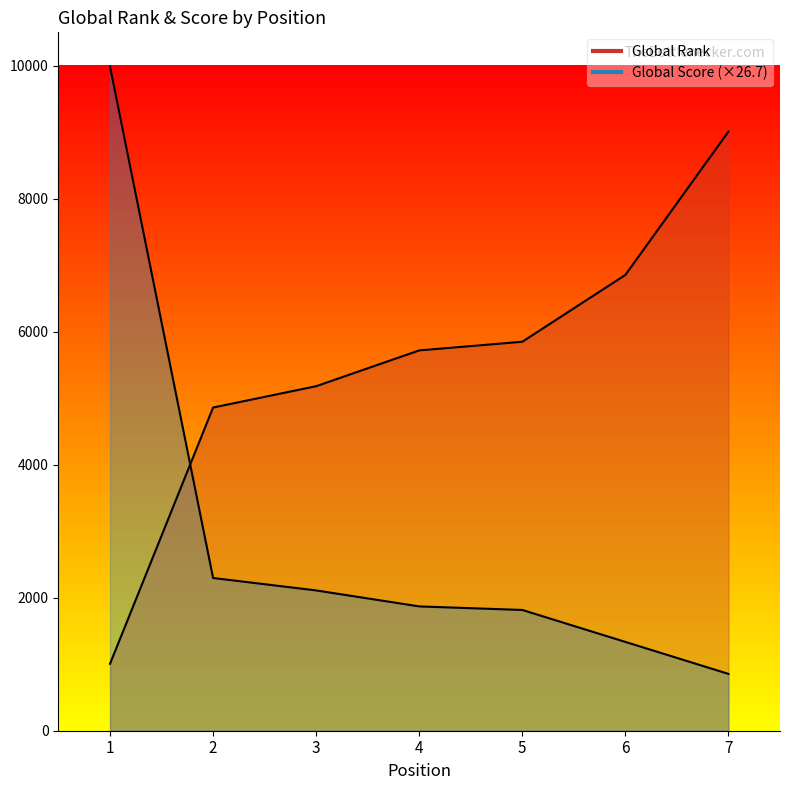

How many times do Global Score and Global Rank cross each other?

1